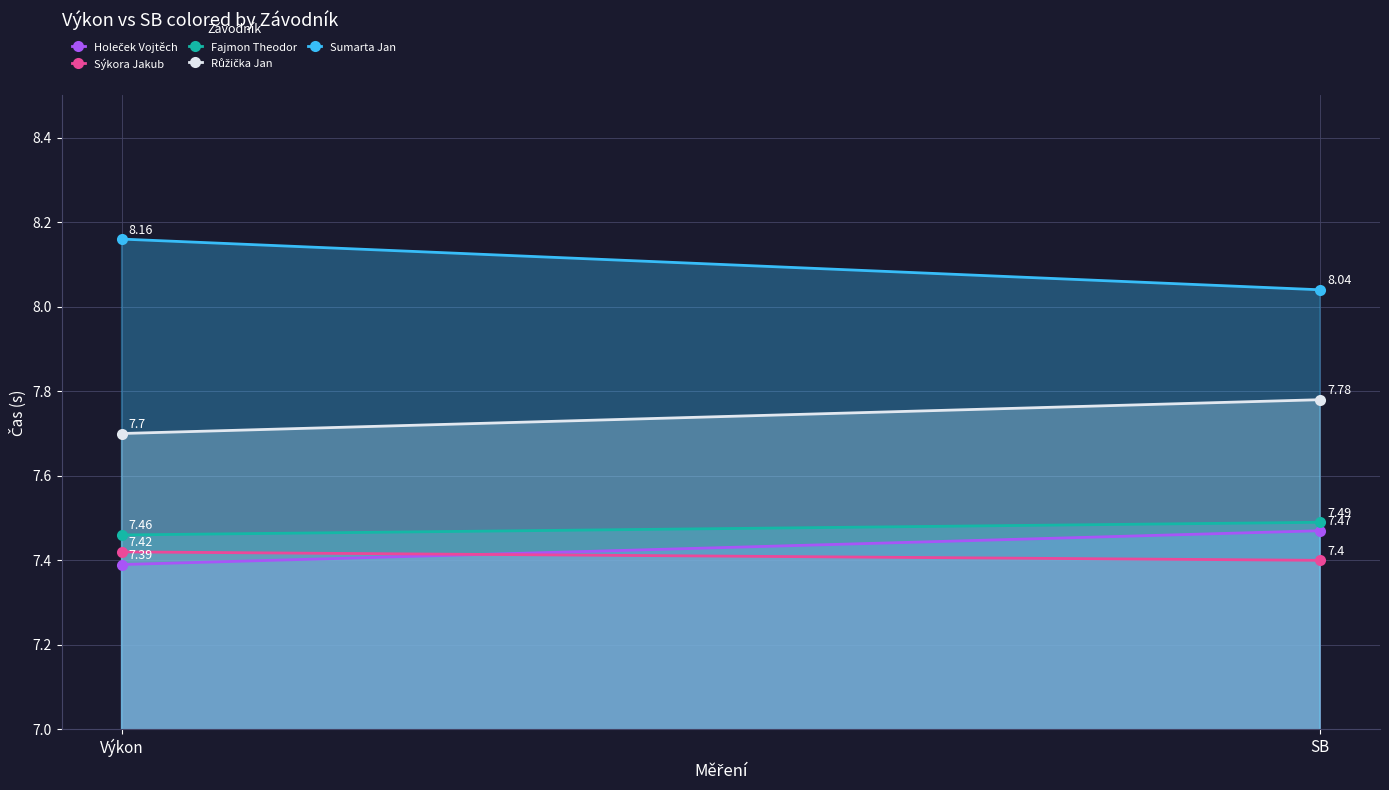

What is the value of the Sumarta Jan point at the 1st from the left?

8.2